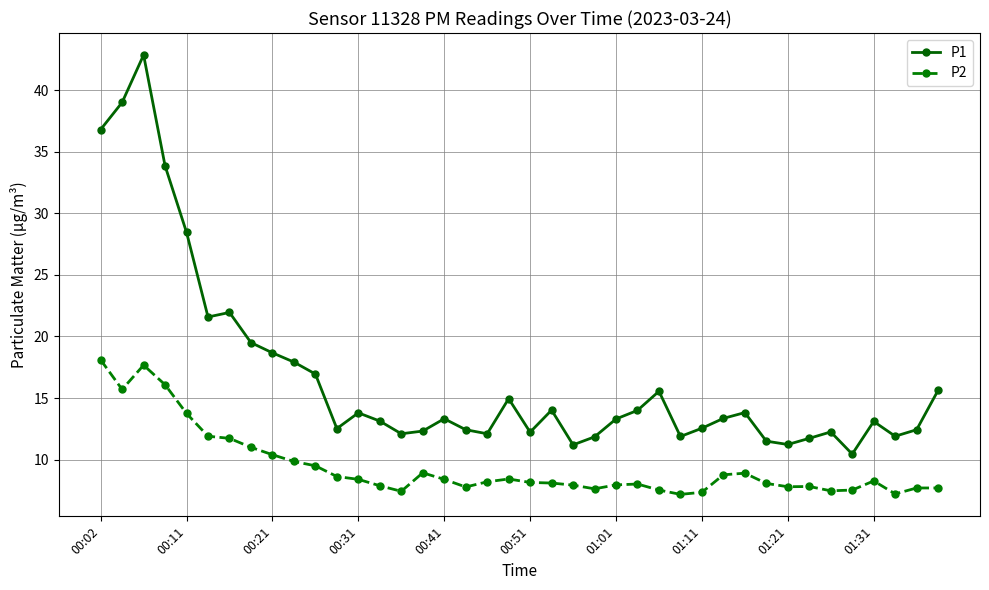

Does the chart display data point markers on the line(s)?

Yes